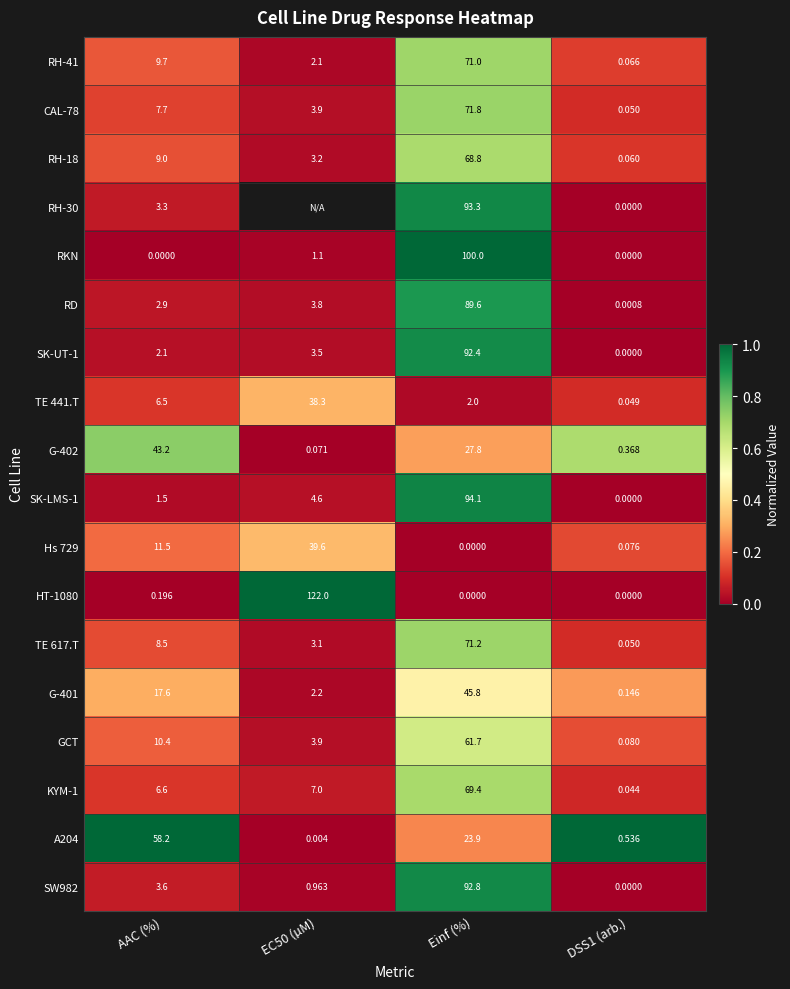

Is the value of G-402 at AAC (%) greater than the value of RD at EC50 (µM)?

Yes